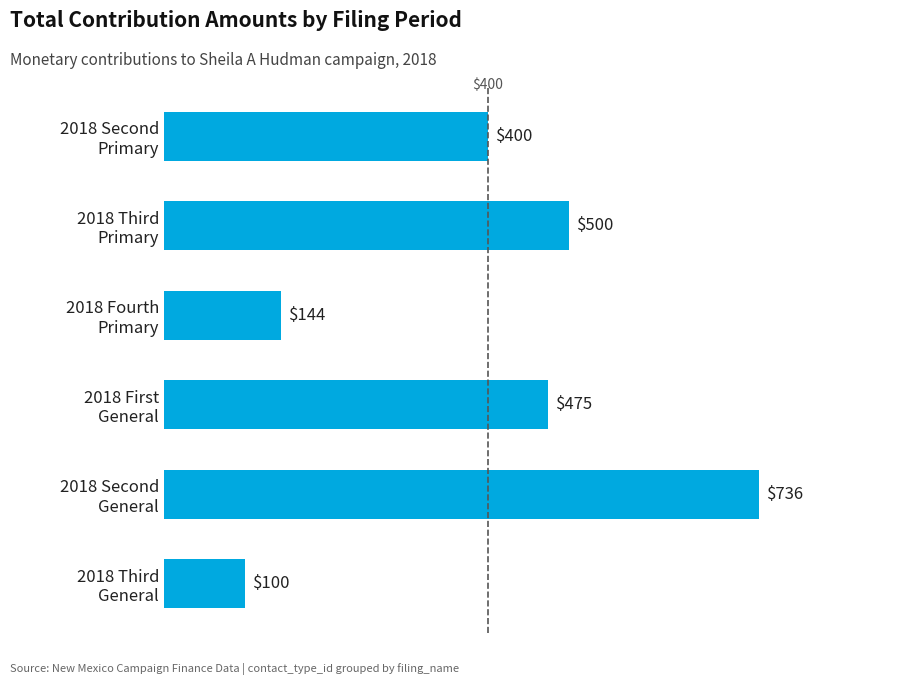

What is the value of the 6th bar from the top?

100.0